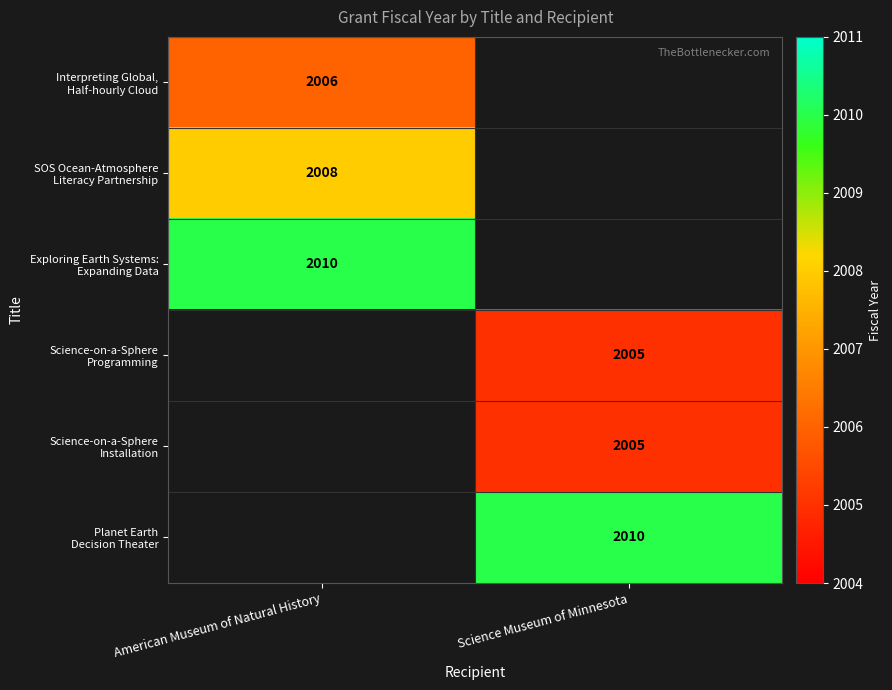

Is it true that SOS Ocean-Atmosphere Literacy Partnership equals 3077.0 at American Museum of Natural History?

False